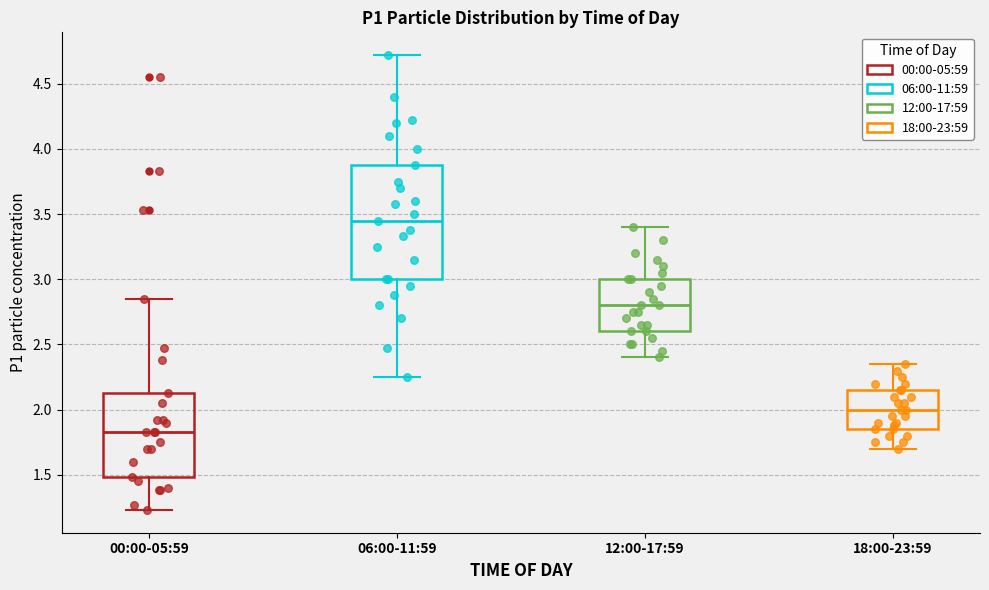

Reading left to right, read every box against the y-axis: the position of its median line, the range the box covers, and the ends of its whiskers. The values are not printed on the chart, so give them approximately, as read against the axis.

00:00-05:59: median 1.85, box 1.50 to 2.15, whiskers 1.25 to 2.85
06:00-11:59: median 3.45, box 3.00 to 3.90, whiskers 2.25 to 4.70
12:00-17:59: median 2.80, box 2.60 to 3.00, whiskers 2.40 to 3.40
18:00-23:59: median 2.00, box 1.85 to 2.15, whiskers 1.70 to 2.35